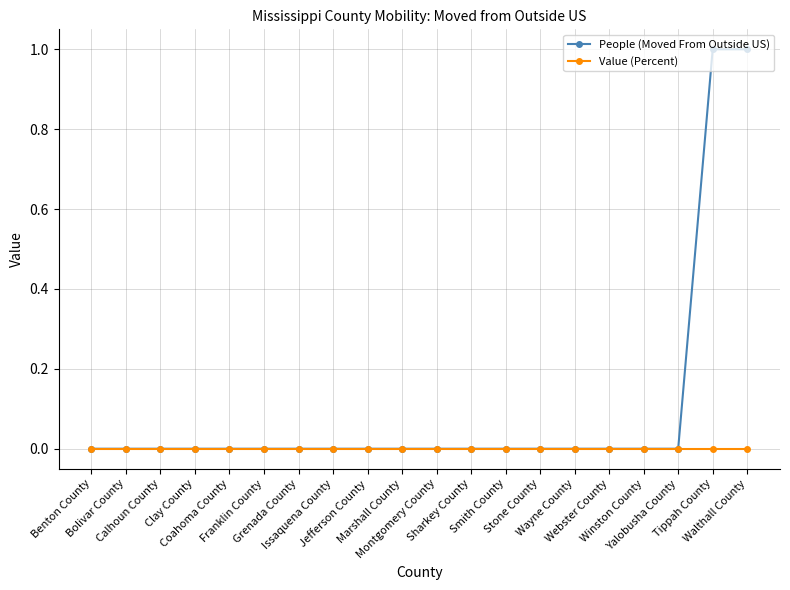

List the series in order of their overall mean, lowest first.

Value (Percent), People (Moved From Outside US)